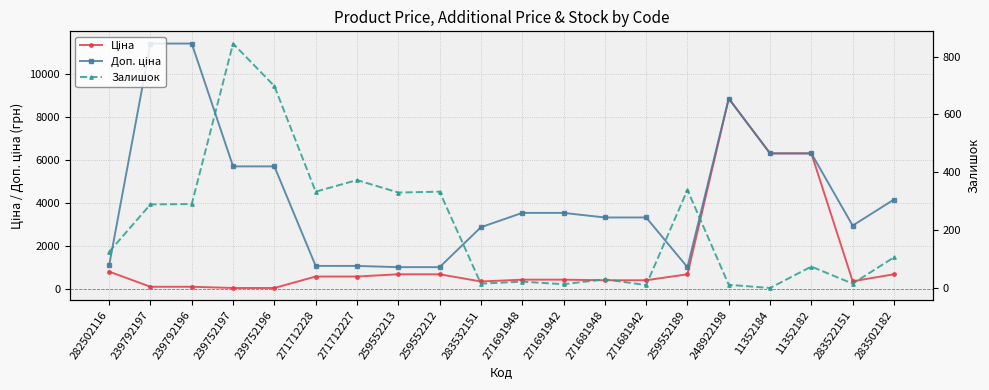

How many lines are shown in the chart?

3